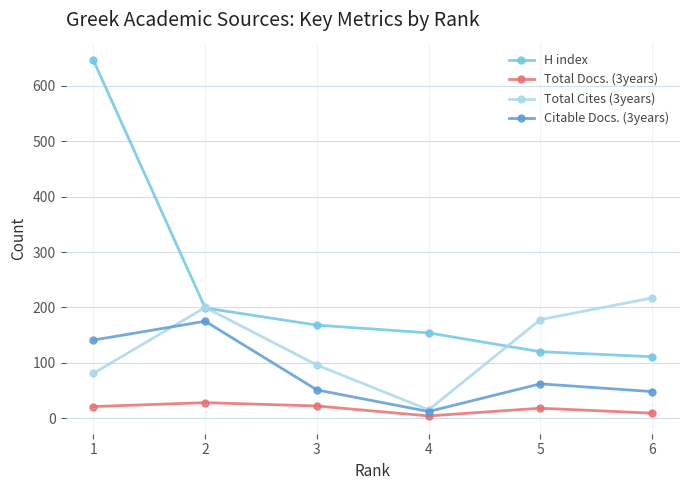

Where is Citable Docs. (3years) nearest to the value 93?

5